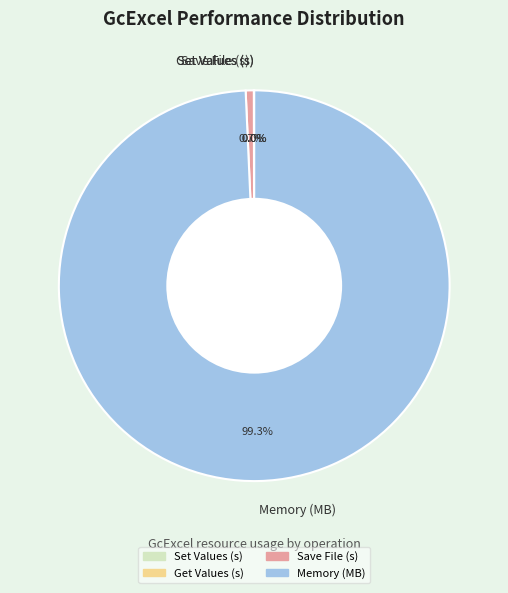

Is it true that Save File (s) is 7% of the pie?

False